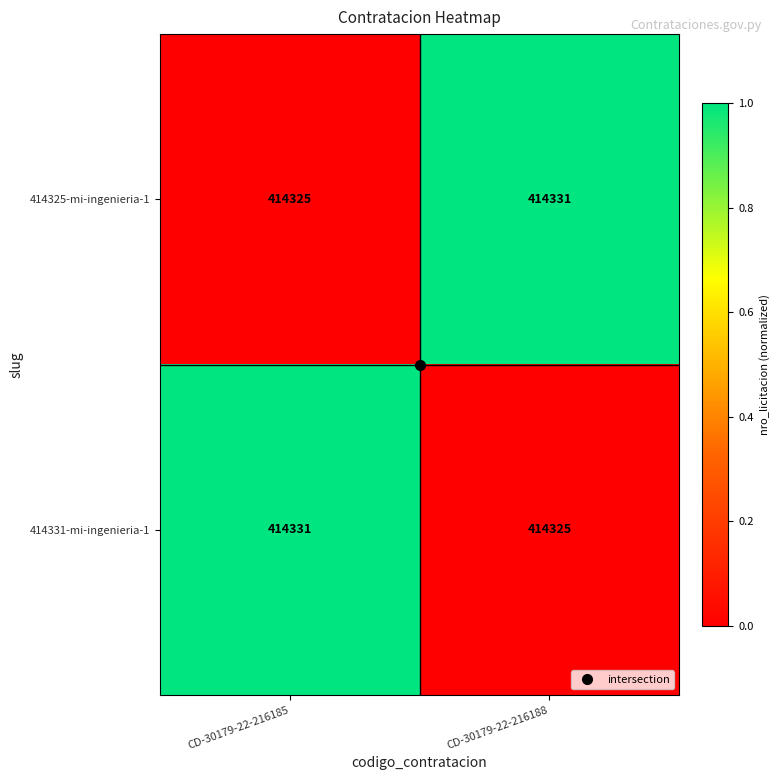

What is the sum of all 414325-mi-ingenieria-1 values?

828656